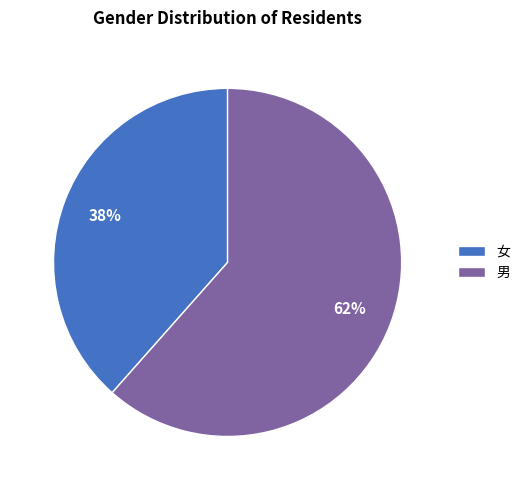

What percentage is the 女 slice, to the nearest percent?

38%